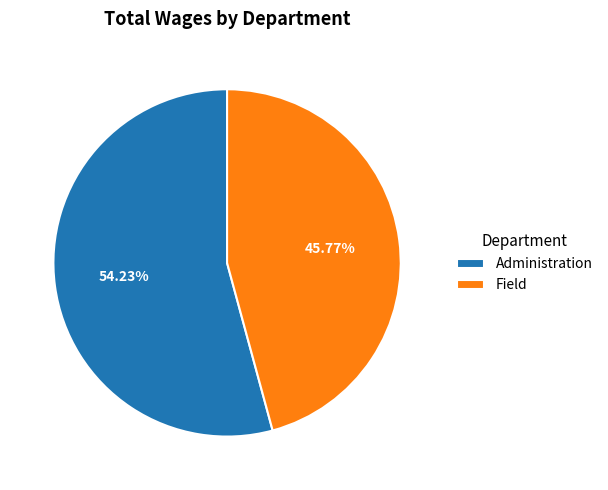

To the nearest percent, what is the difference between the largest and smallest slice percentages?

8%